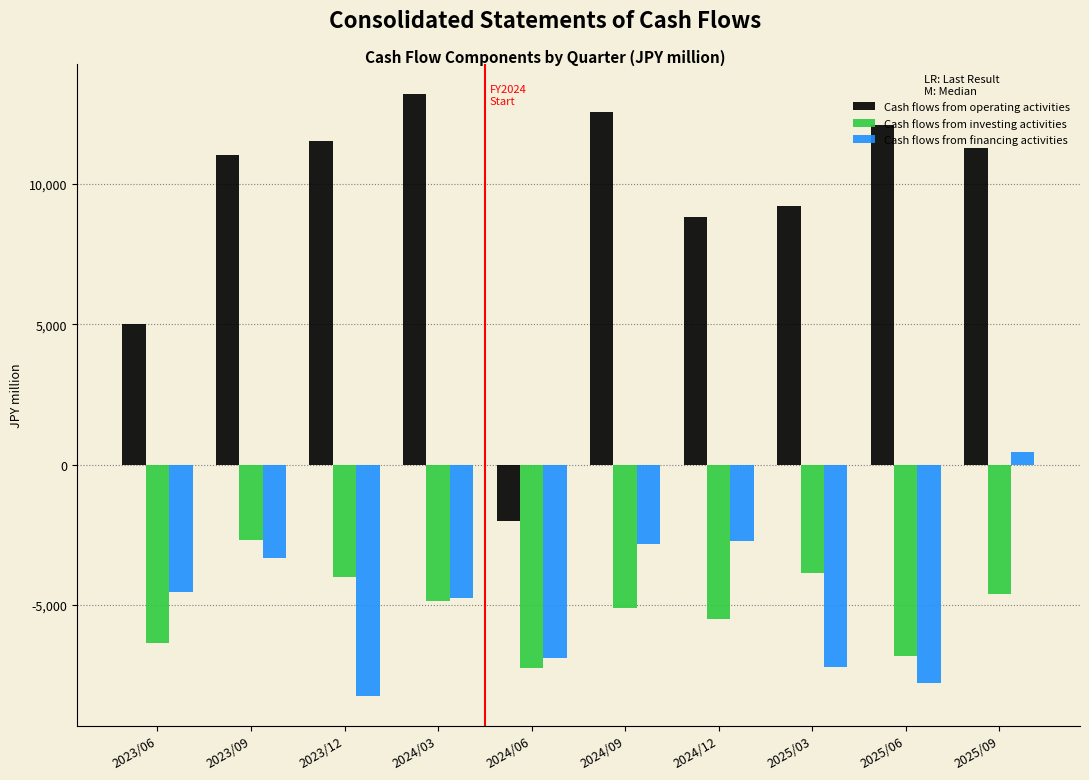

Read the Cash flows from investing activities value at 2023/09, to the nearest 50.

-2700